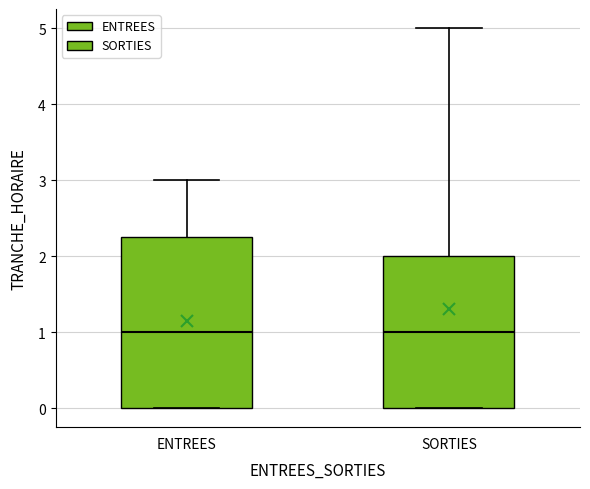

Reading left to right, read every box against the y-axis: the position of its median line, the range the box covers, and the ends of its whiskers. The values are not printed on the chart, so give them approximately, as read against the axis.

ENTREES: median 1.0, box 0.0 to 2.3, whiskers 0.0 to 3.0
SORTIES: median 1.0, box 0.0 to 2.0, whiskers 0.0 to 5.0